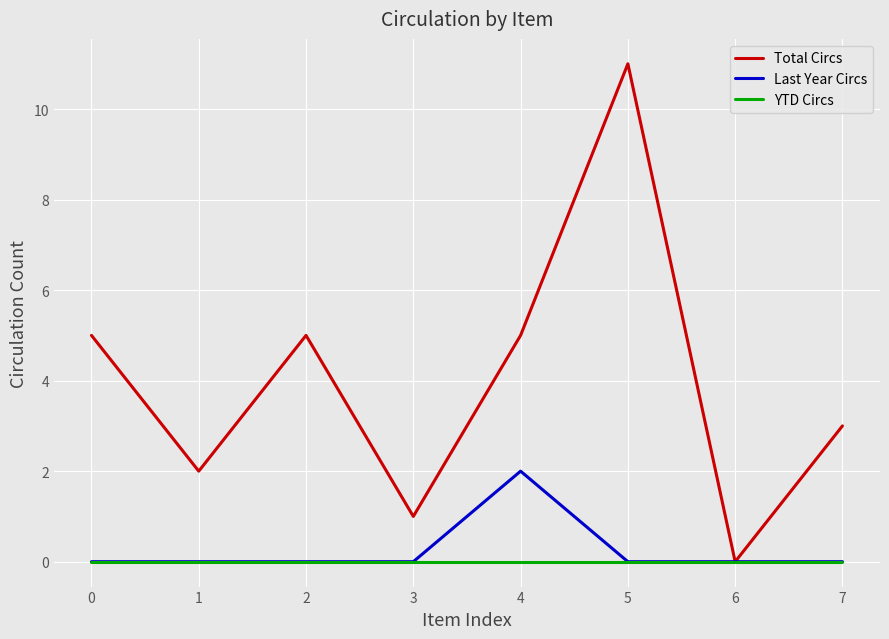

Which series has the largest total across all categories?

Total Circs